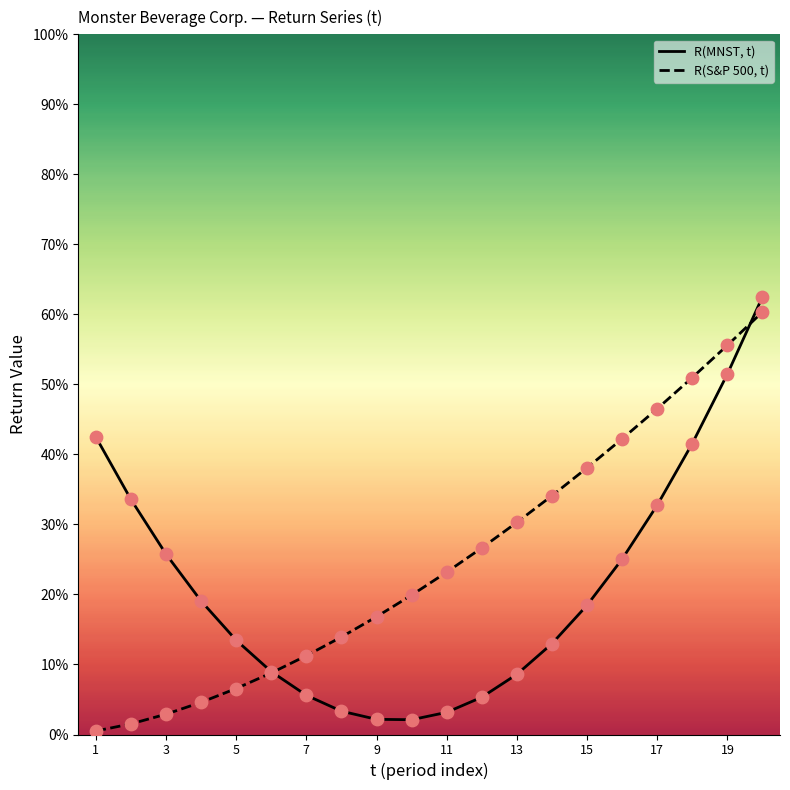

What are all the series names shown in the legend?

R(MNST, t), R(S&P 500, t)